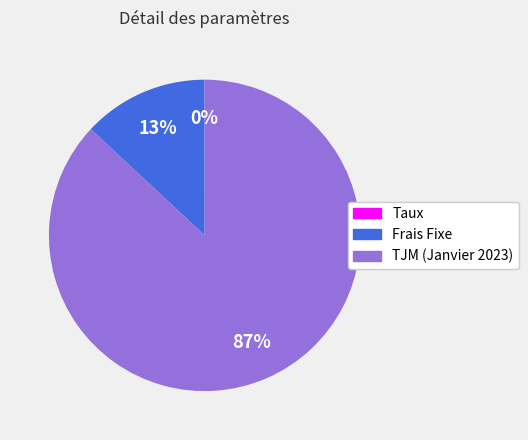

Is it true that TJM (Janvier 2023) is 87% of the pie?

True